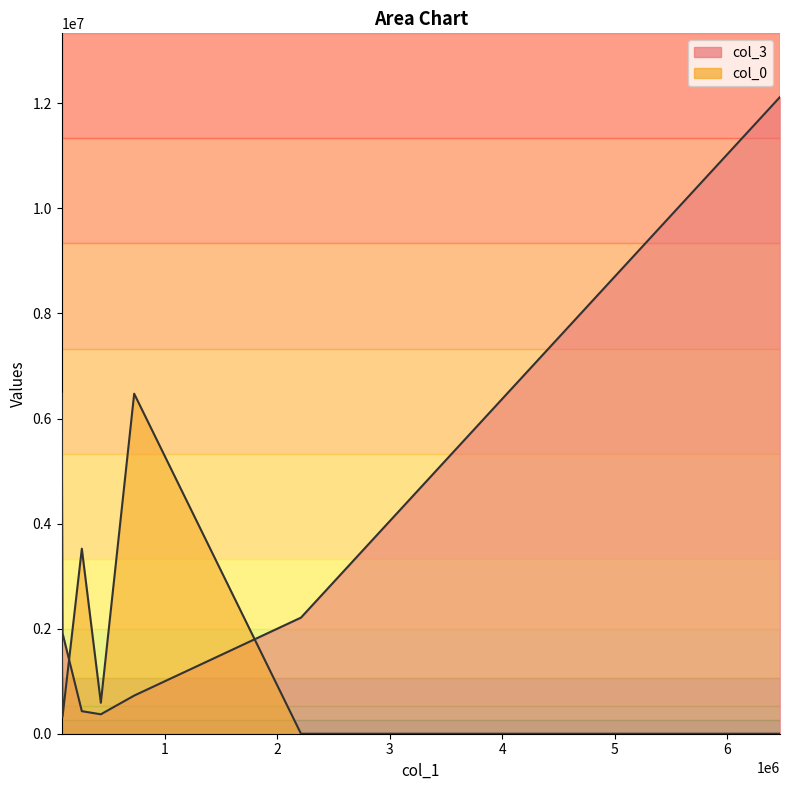

Does the chart display data point markers on the line(s)?

No